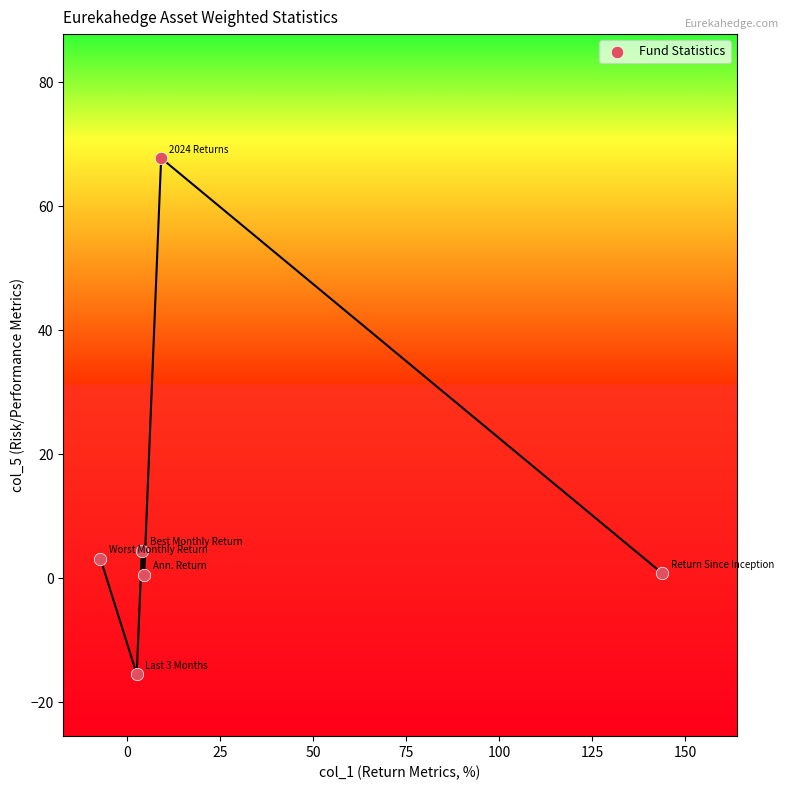

What is the range of X values (max minus min)?

151.1